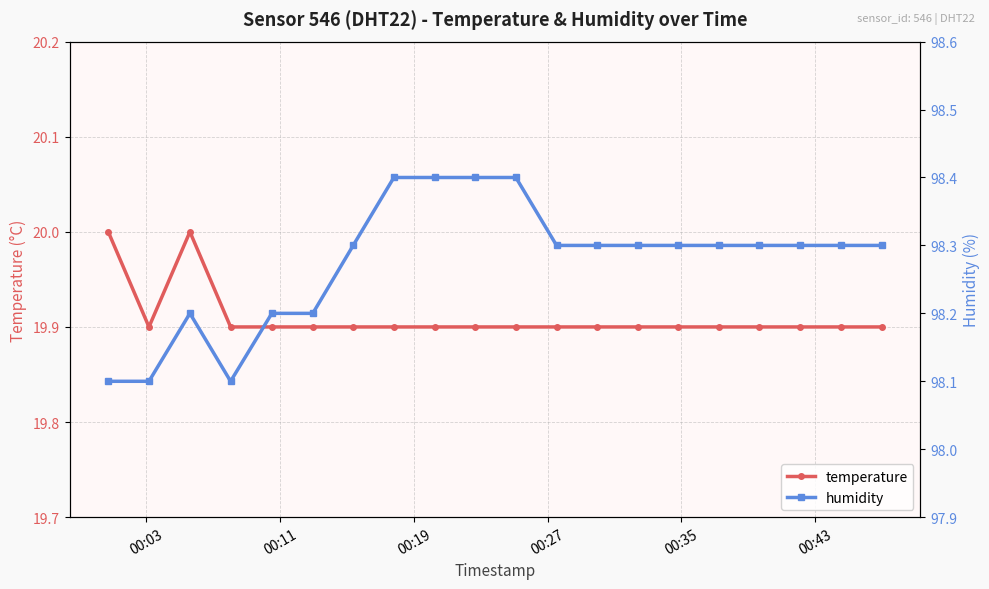

What is the value of the temperature point at the 18th from the left?

19.9